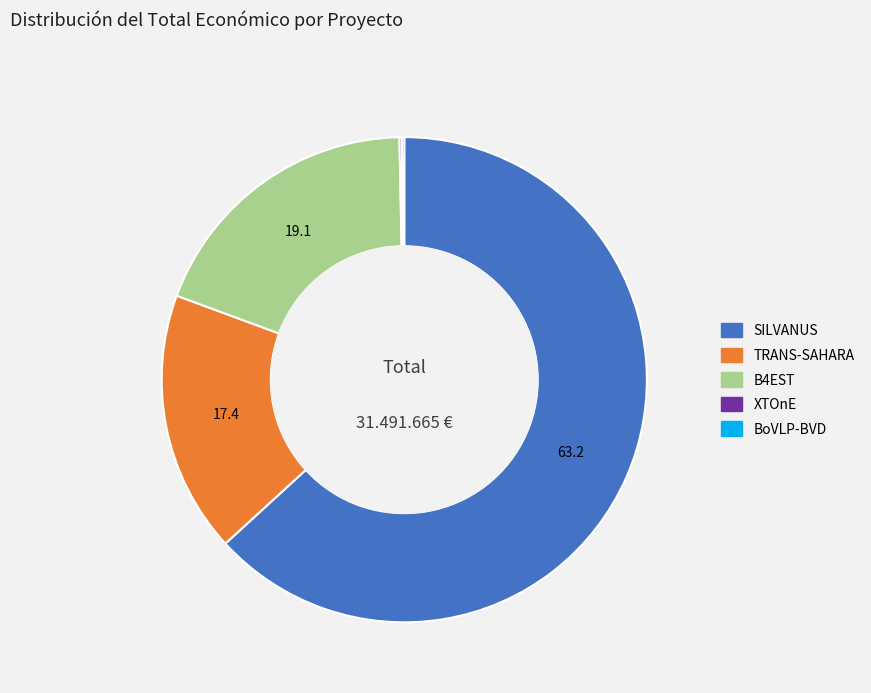

What is the largest slice in the pie chart?

SILVANUS